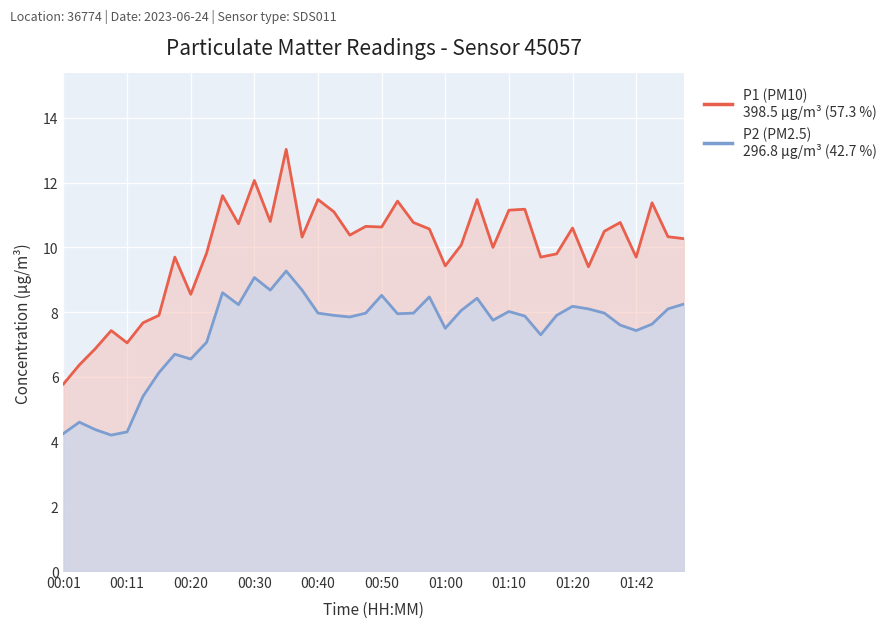

What is the value of the P2 (PM2.5) point at the 28th from the left?

7.8